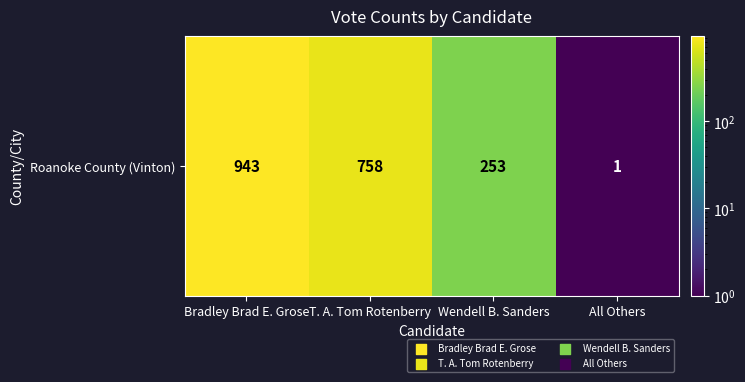

Where does the data first go above 758?

Bradley Brad E. Grose